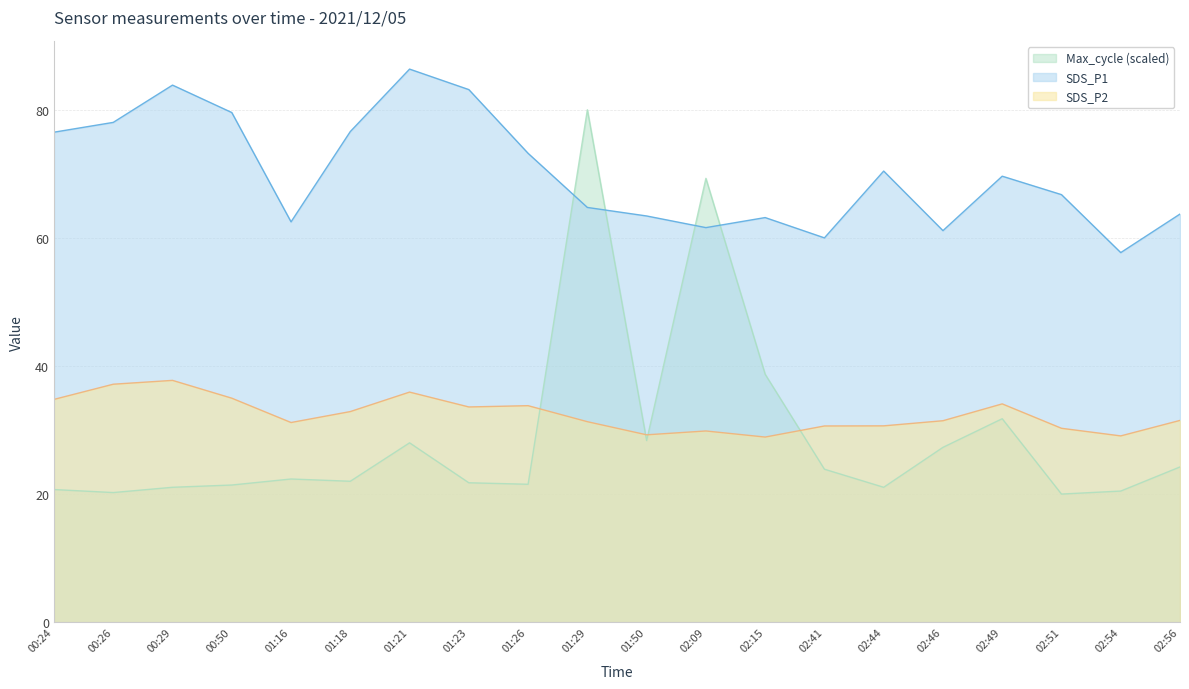

Reading left to right, list all the values displayed in this chart.

SDS_P1: 76.5	78.0	83.8	79.6	62.5	76.6	86.3	83.2	73.2	64.8	63.4	61.6	63.2	60.0	70.4	61.1	69.6	66.8	57.7	63.7
SDS_P2: 34.8	37.1	37.8	35.0	31.2	32.9	35.9	33.6	33.8	31.3	29.2	29.9	28.9	30.6	30.6	31.4	34.1	30.3	29.1	31.5
Max_cycle: 20.7	20.2	21.1	21.4	22.4	22.0	28.0	21.8	21.5	80.0	28.4	69.3	38.7	23.9	21.1	27.3	31.8	20.0	20.5	24.2